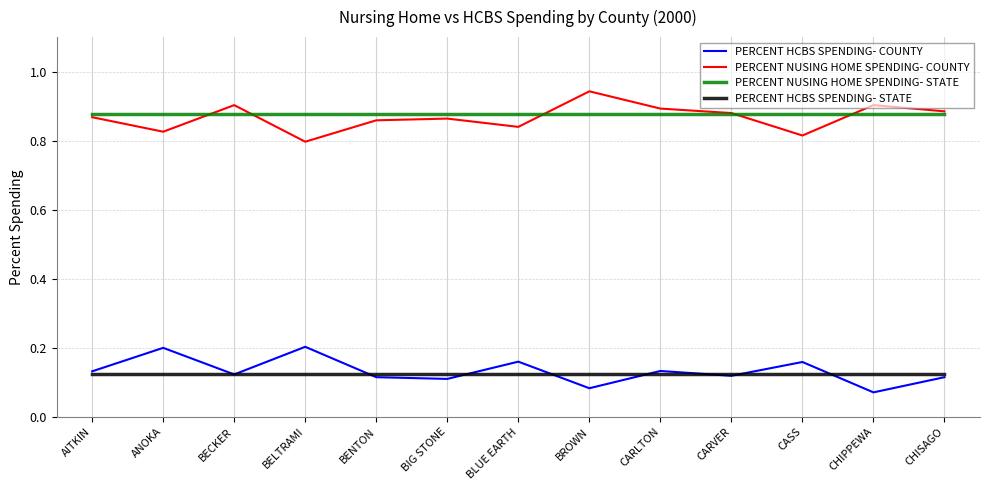

At how many categories does at least one series exceed 0?

13